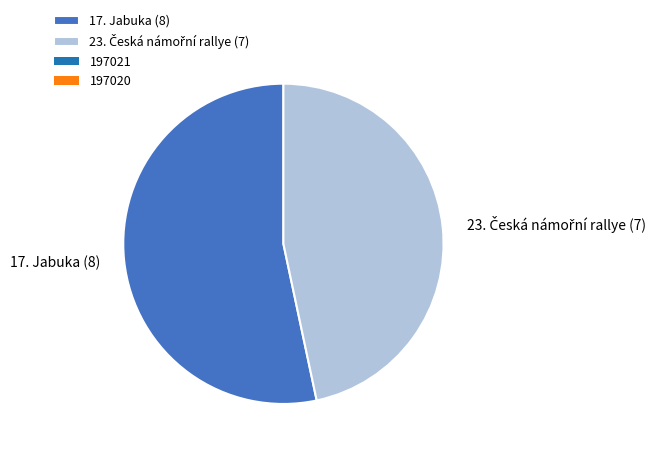

Is there a majority slice in this chart?

Yes